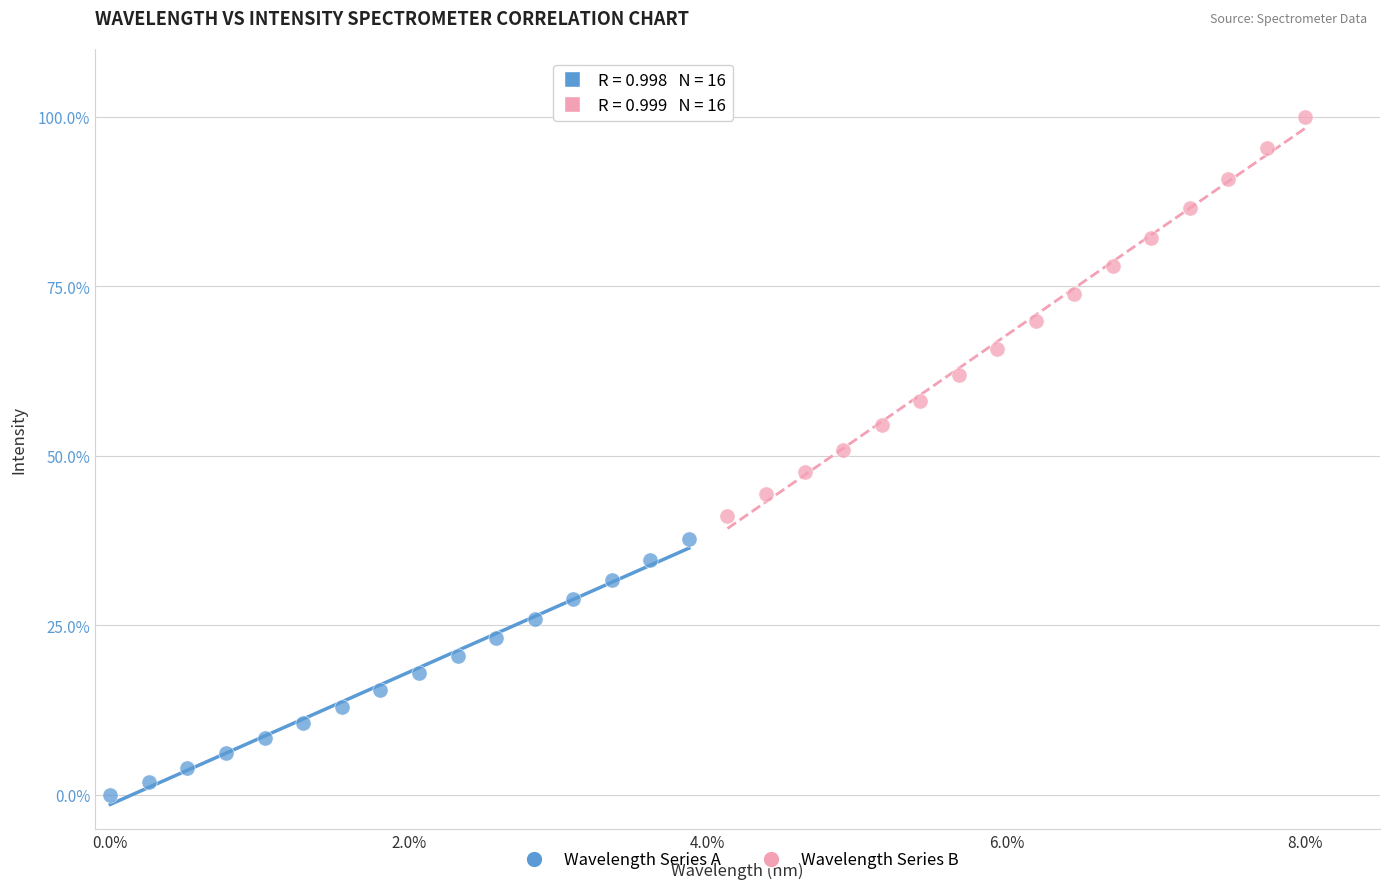

Which series reaches the minimum Y coordinate?

Wavelength Series A